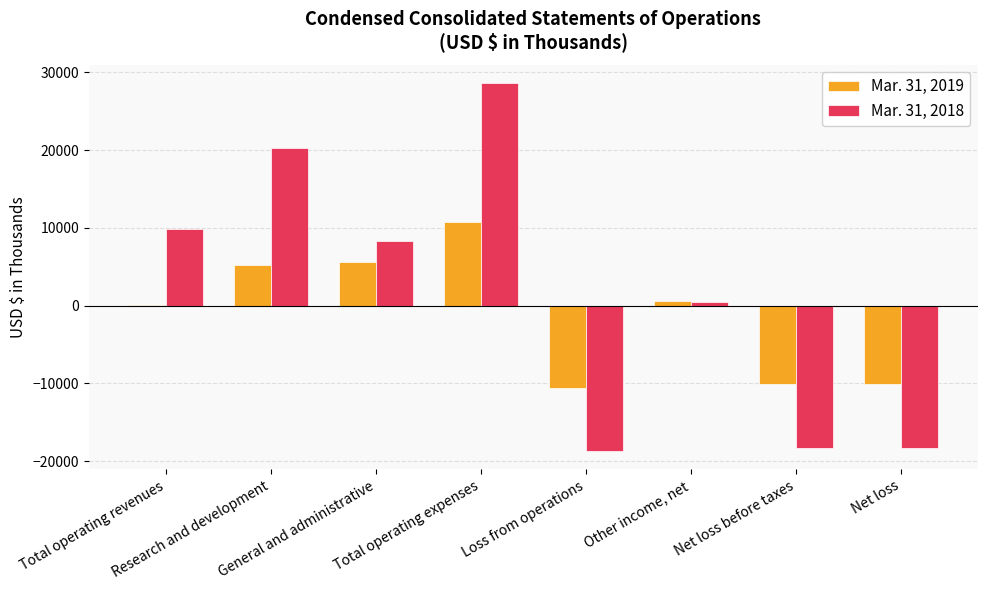

Reading right to left, extract all data points from this chart.

Mar. 31, 2019: -10036	-10036	628	-10664	10770	5567	5203	106
Mar. 31, 2018: -18310	-18310	396	-18706	28606	8292	20314	9900